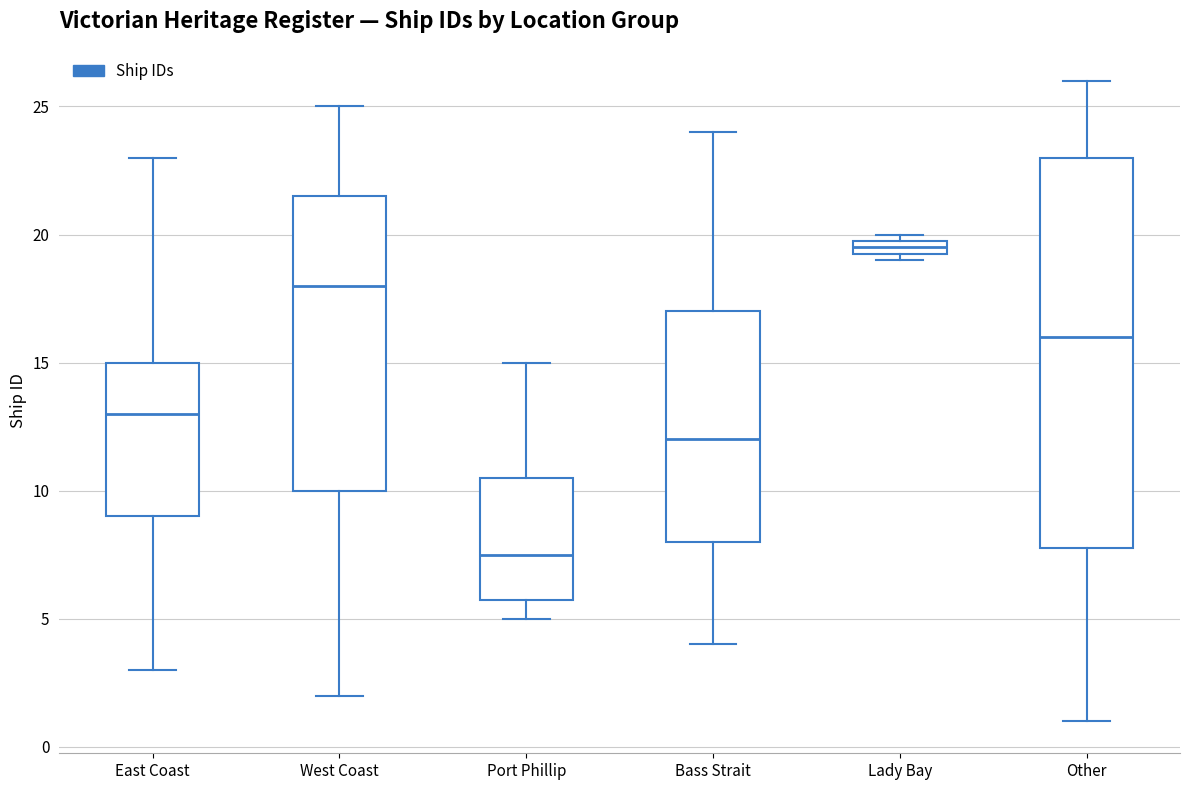

Where is the lower edge of the box for Lady Bay on the y-axis? The values are not printed on the chart, so give them approximately, as read against the axis.

19.5